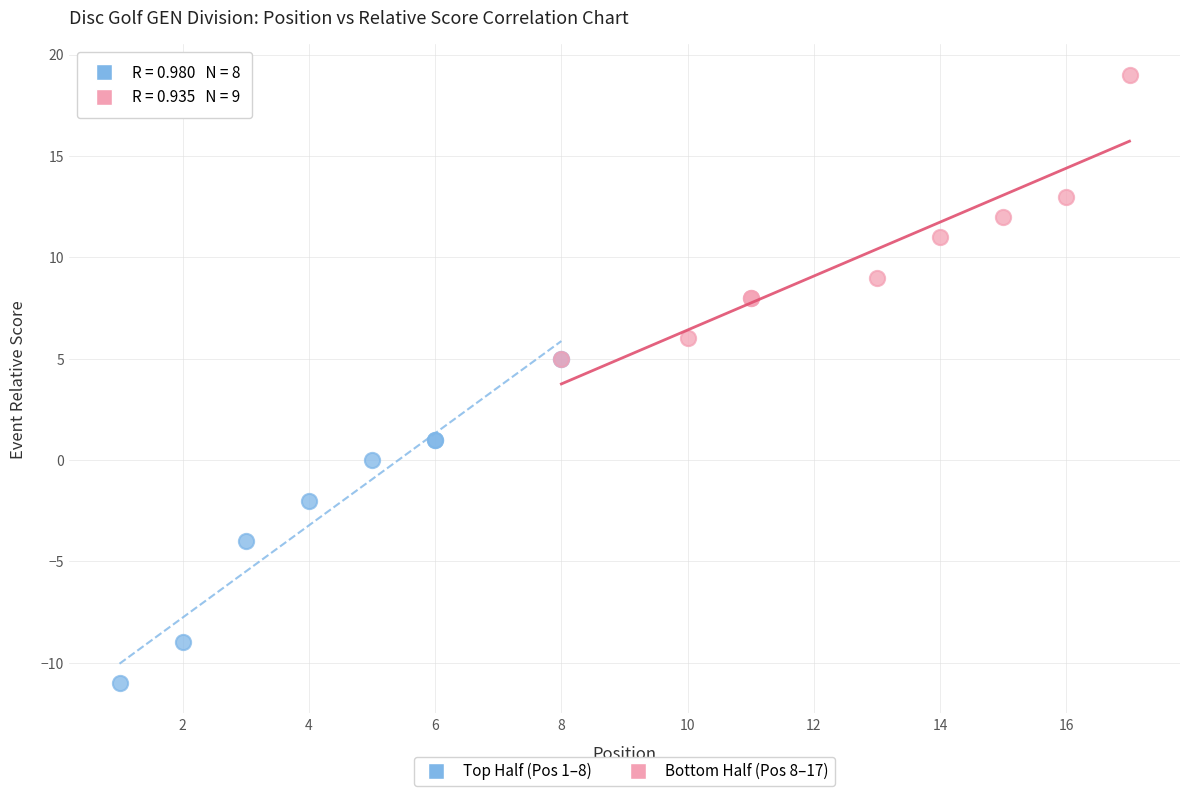

Which series has the largest Y range (max minus min)?

Top Half (Pos 1–8)